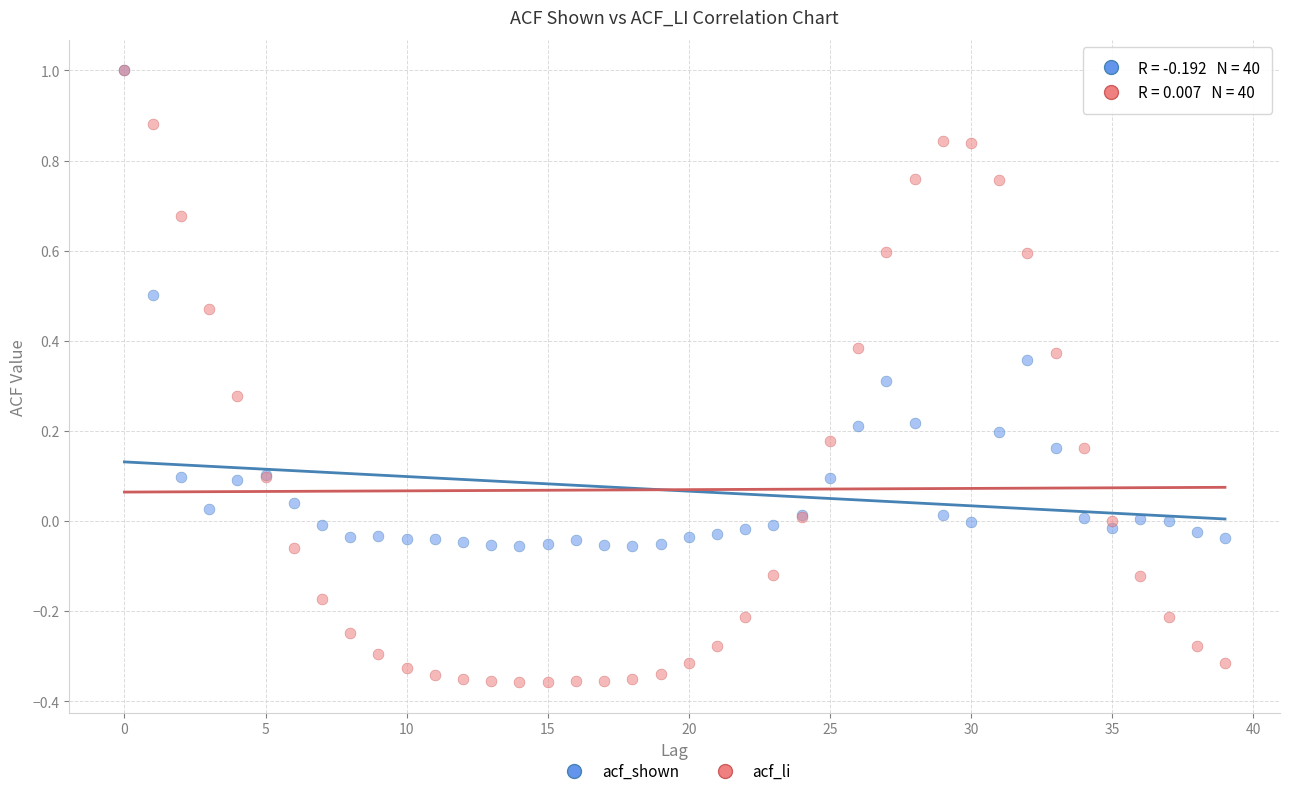

What are all the series names shown in the legend?

acf_shown, acf_li